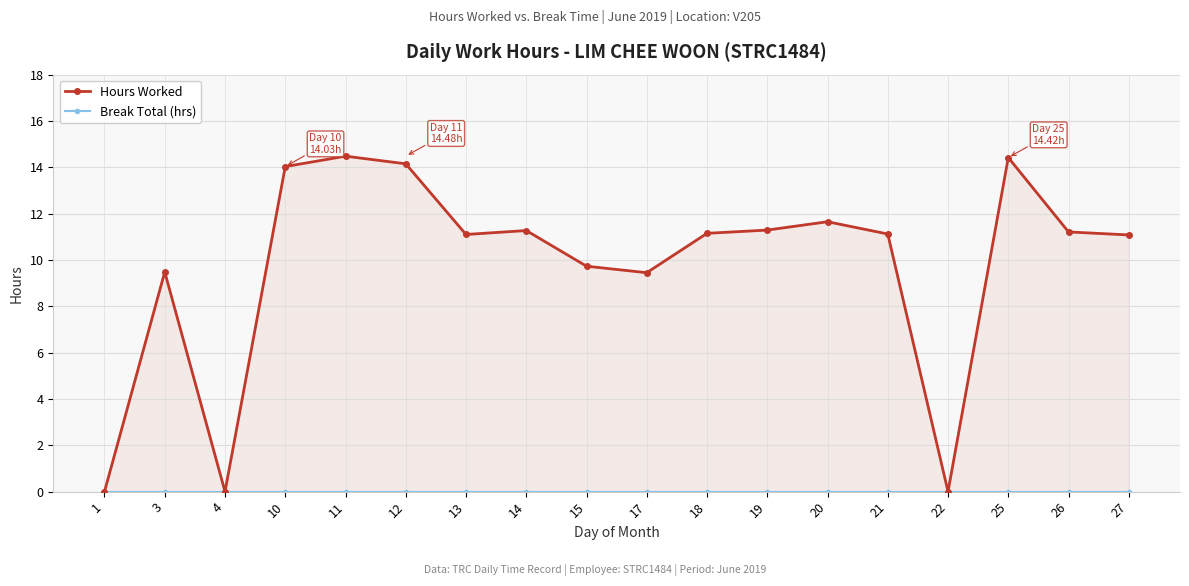

What is the maximum value for Hours Worked?

14.5